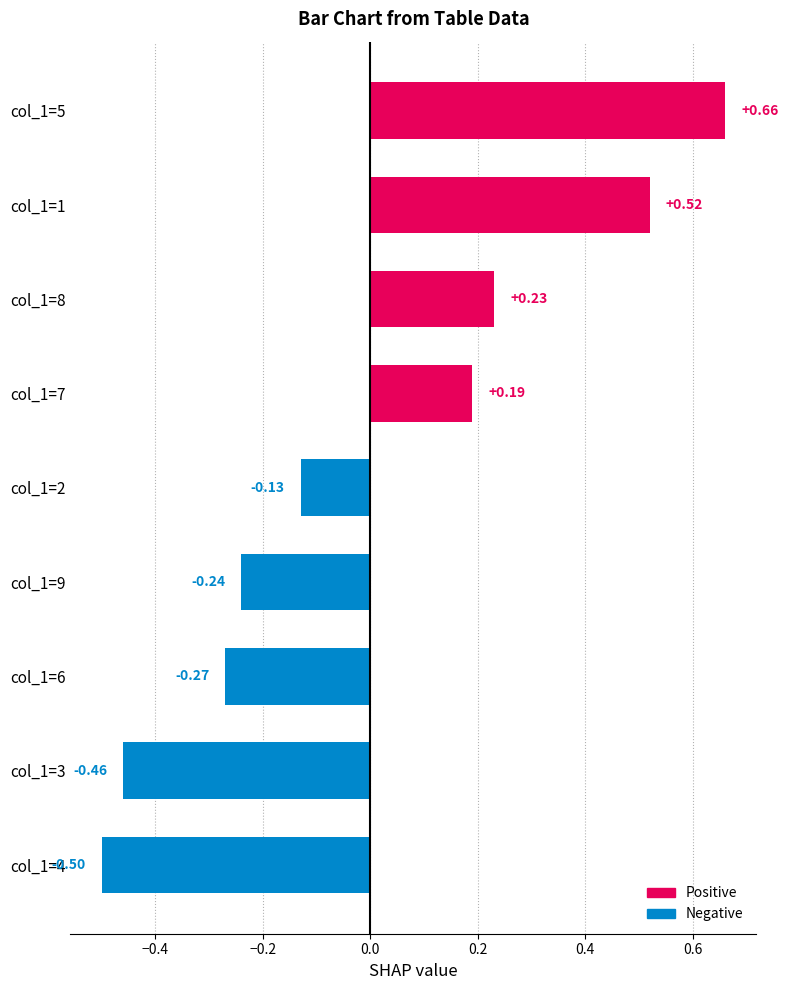

At which category does the chart reach its peak across all series?

col_1=5